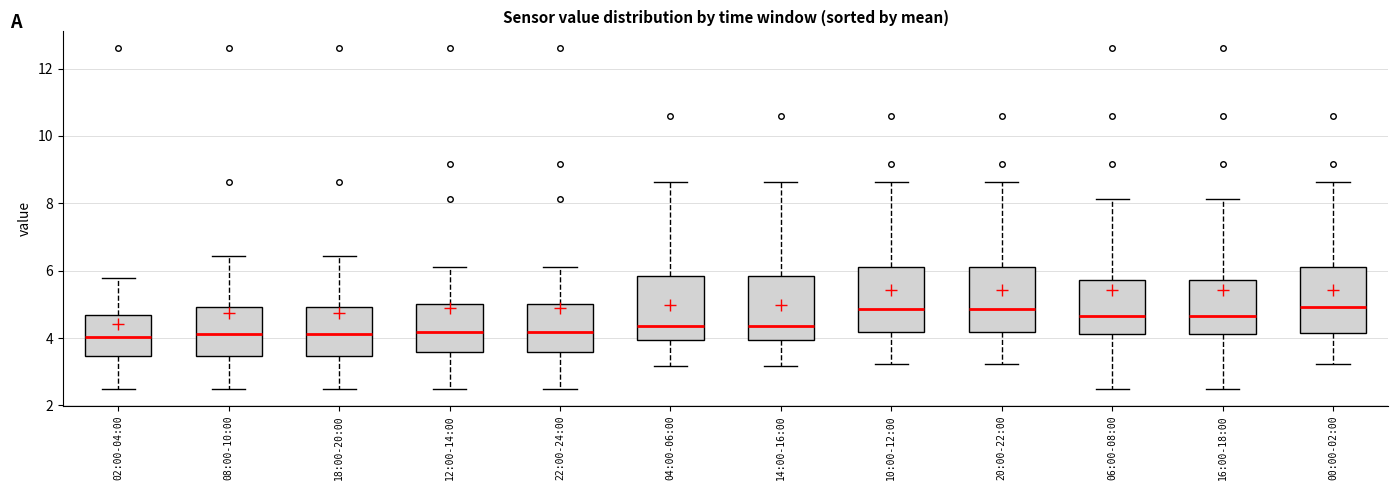

Reading left to right, transcribe this box plot: for each box, give where its median line is, the range the box spans, and where its two whiskers end, as read against the y-axis. The values are not printed on the chart, so give them approximately, as read against the axis.

02:00-04:00: median 4.0, box 3.4 to 4.6, whiskers 2.6 to 5.8
08:00-10:00: median 4.2, box 3.4 to 5.0, whiskers 2.6 to 6.4
18:00-20:00: median 4.2, box 3.4 to 5.0, whiskers 2.6 to 6.4
12:00-14:00: median 4.2, box 3.6 to 5.0, whiskers 2.6 to 6.2
22:00-24:00: median 4.2, box 3.6 to 5.0, whiskers 2.6 to 6.2
04:00-06:00: median 4.4, box 4.0 to 5.8, whiskers 3.2 to 8.6
14:00-16:00: median 4.4, box 4.0 to 5.8, whiskers 3.2 to 8.6
10:00-12:00: median 4.8, box 4.2 to 6.2, whiskers 3.2 to 8.6
20:00-22:00: median 4.8, box 4.2 to 6.2, whiskers 3.2 to 8.6
06:00-08:00: median 4.6, box 4.2 to 5.8, whiskers 2.6 to 8.2
16:00-18:00: median 4.6, box 4.2 to 5.8, whiskers 2.6 to 8.2
00:00-02:00: median 5.0, box 4.2 to 6.2, whiskers 3.2 to 8.6